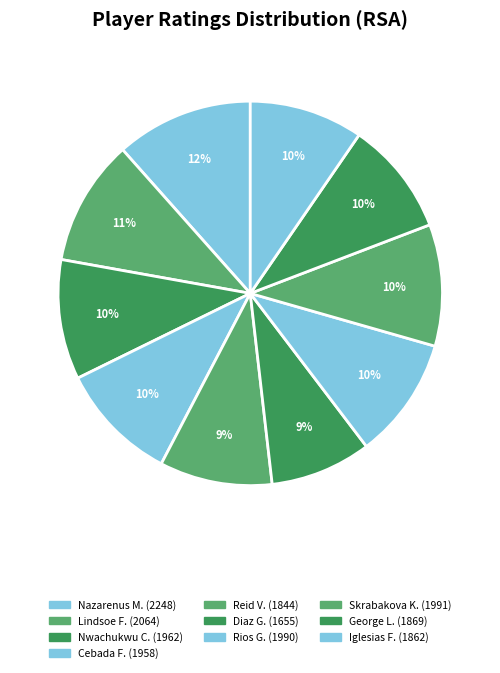

Count the number of slices in the pie.

10